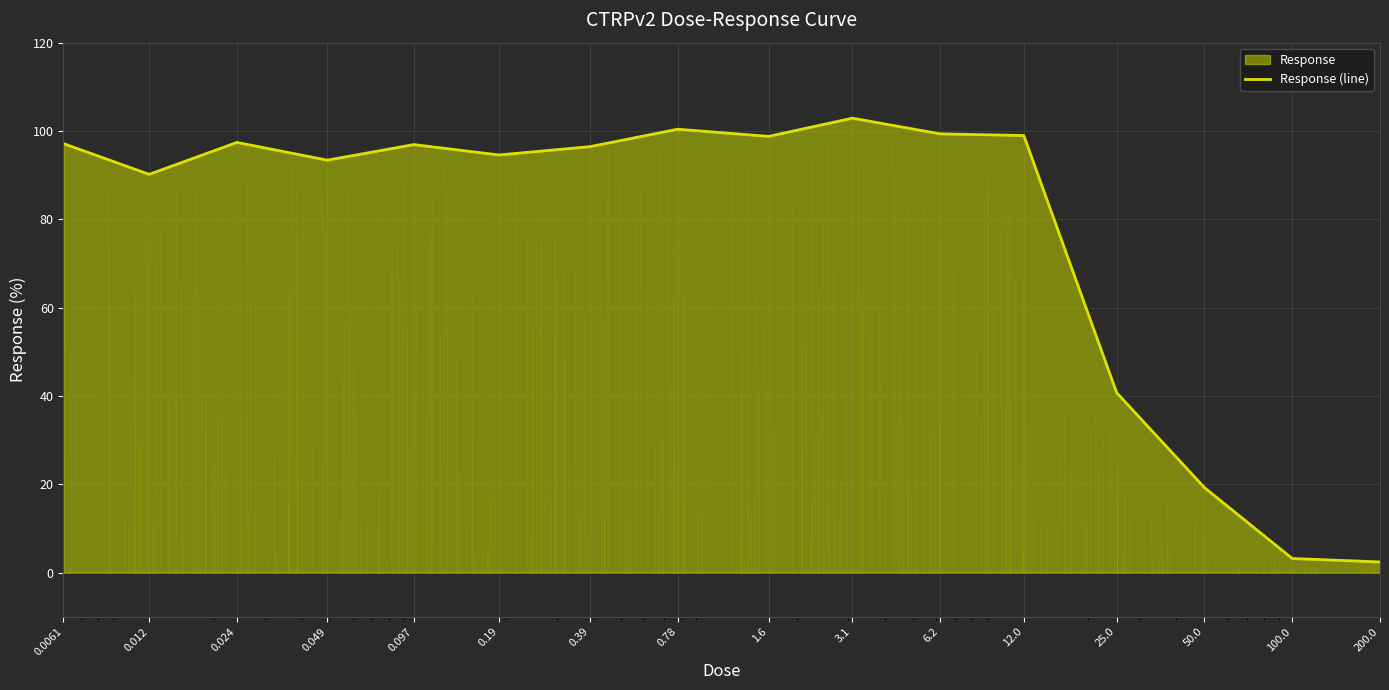

Reading right to left, what are all the values shown in this chart?

2.4	3.2	19.2	40.7	99.0	99.3	102.9	98.8	100.4	96.5	94.6	96.9	93.4	97.4	90.2	97.1